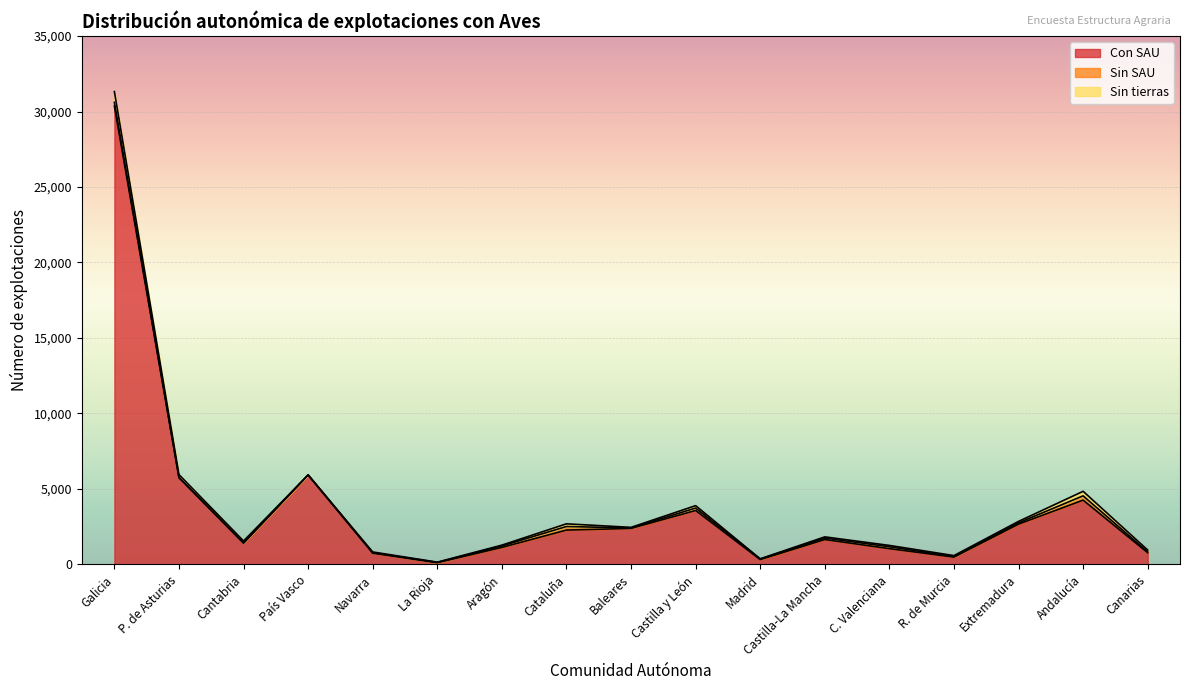

What is the difference between the second highest and second lowest values in the Con SAU series?

5602